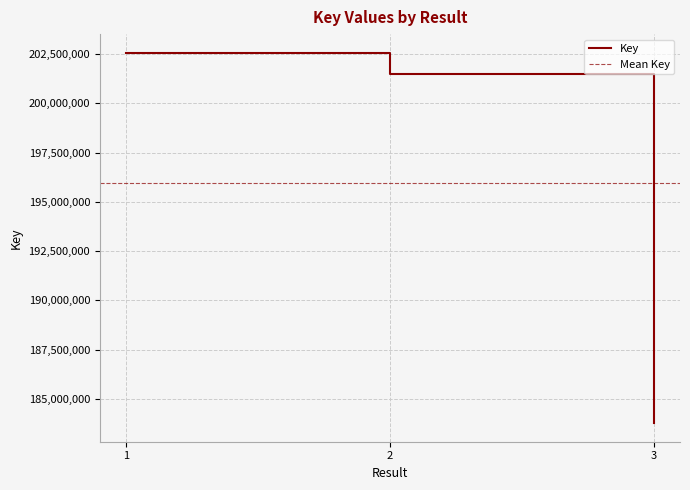

What is the ratio of the value at 1 to the value at 2?

1.0